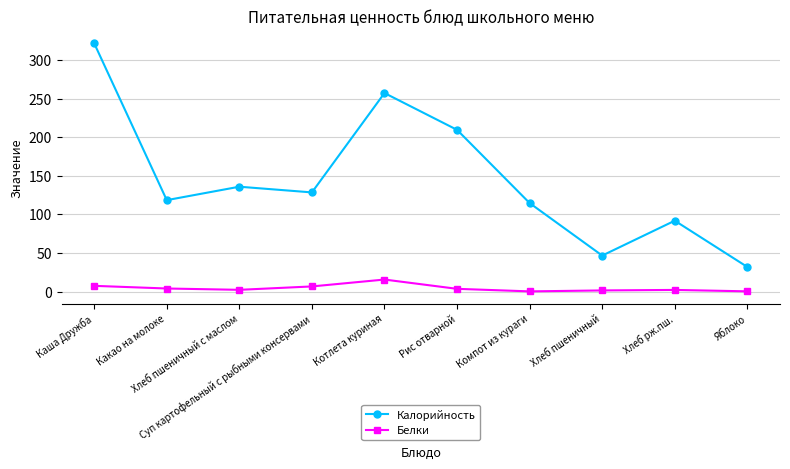

Rank the series by their maximum value, from highest to lowest.

Калорийность, Белки